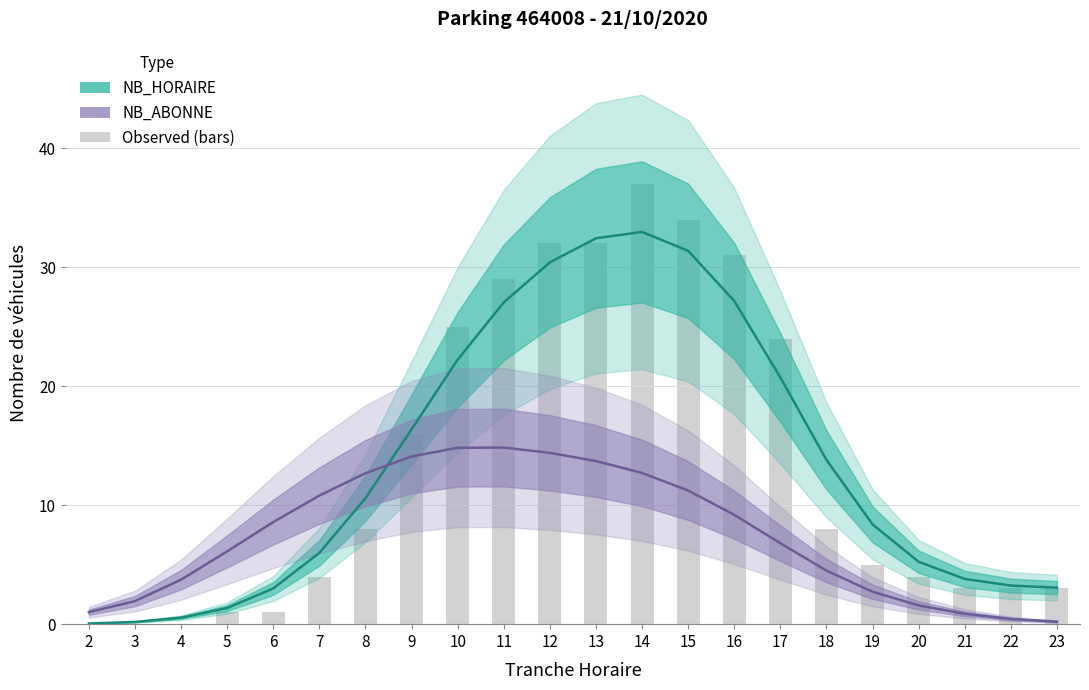

What is the difference between the highest and lowest values at 21?

2.1